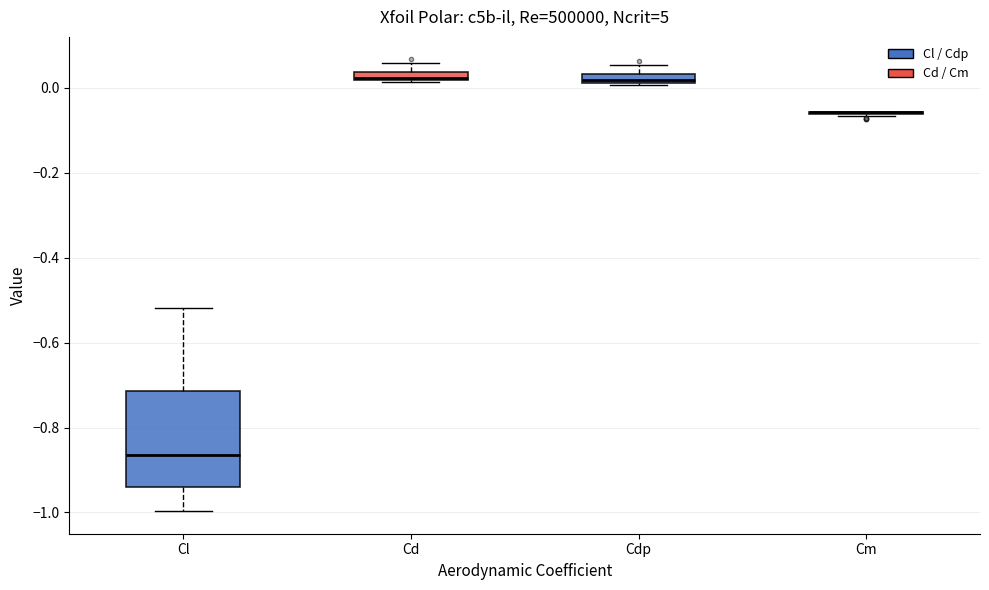

Where is the upper edge of the box for Cdp on the y-axis? The values are not printed on the chart, so give them approximately, as read against the axis.

0.04